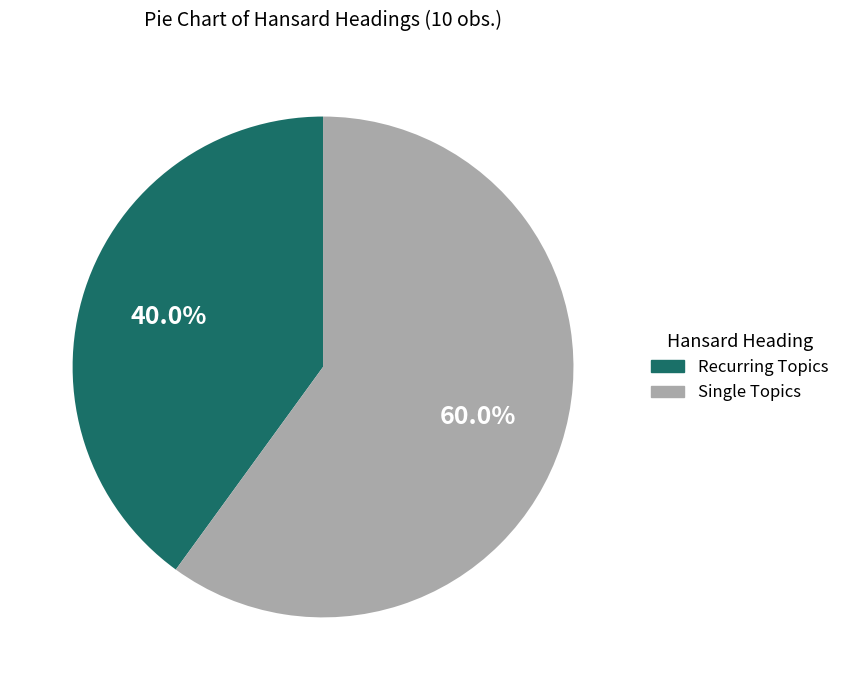

Is there any slice that represents more than half of the pie?

Yes